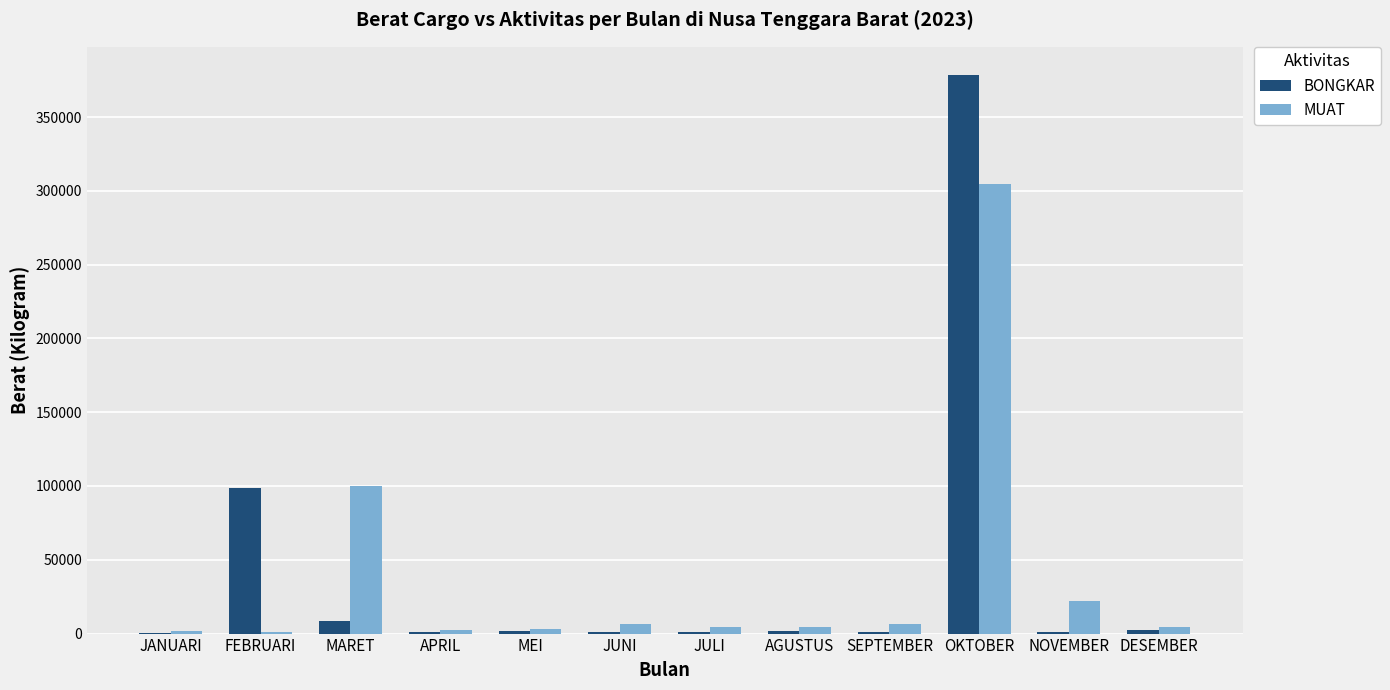

True or false: BONGKAR has a value of 214512 at OKTOBER.

False